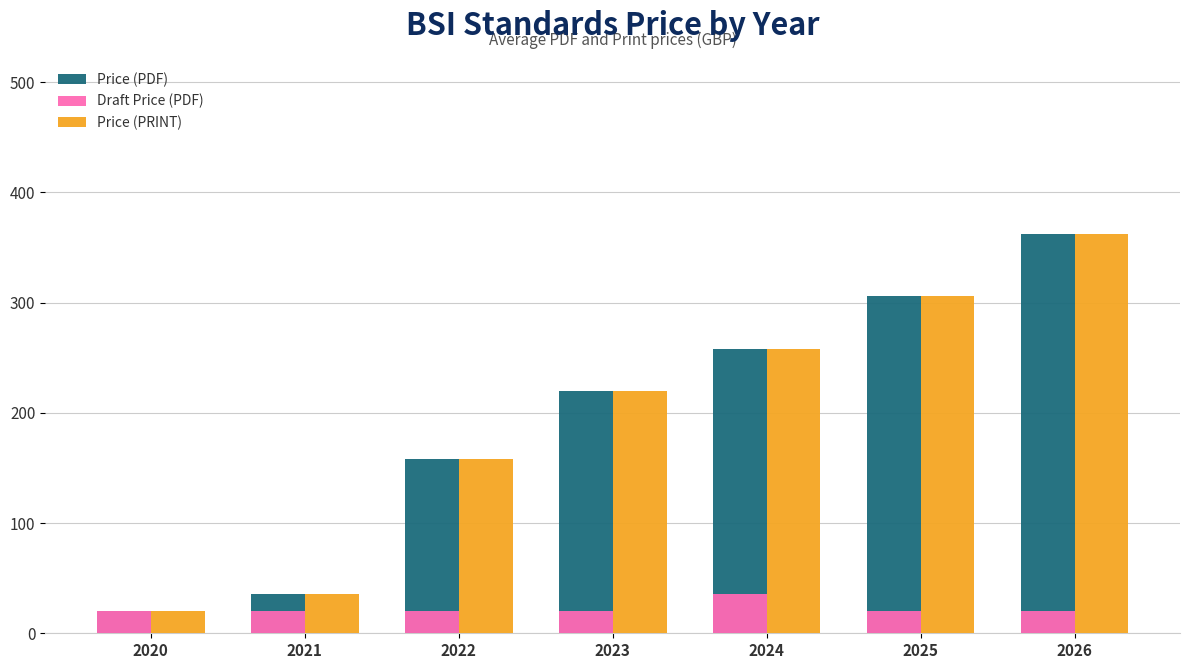

The value of Price (PRINT) at 2025 is 65. True or false?

False